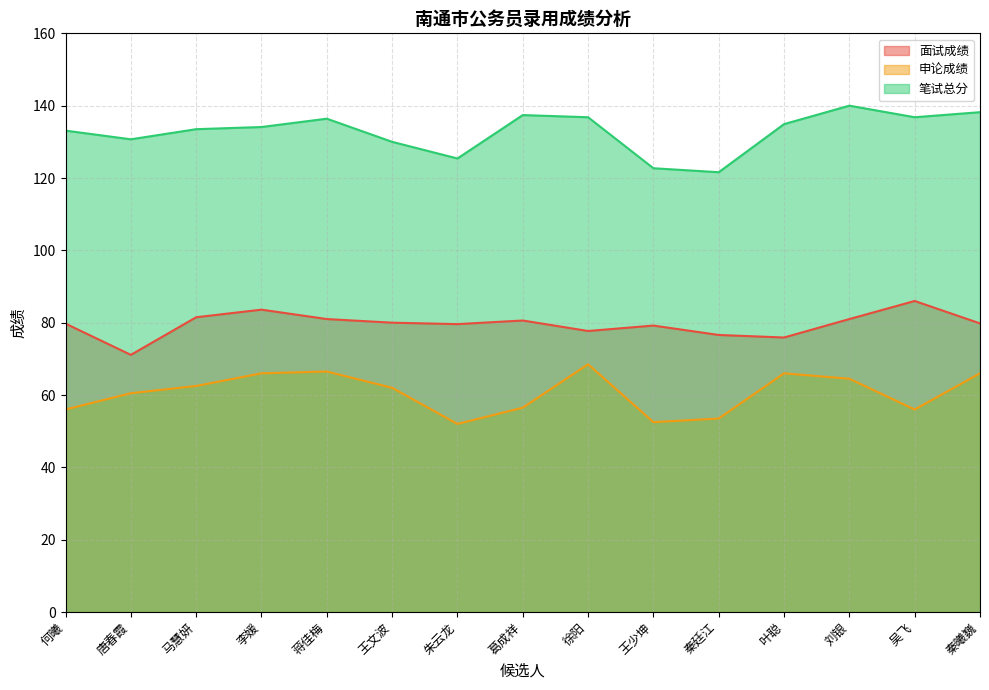

Rank the series at 吴飞 from lowest to highest value.

申论成绩, 面试成绩, 笔试总分